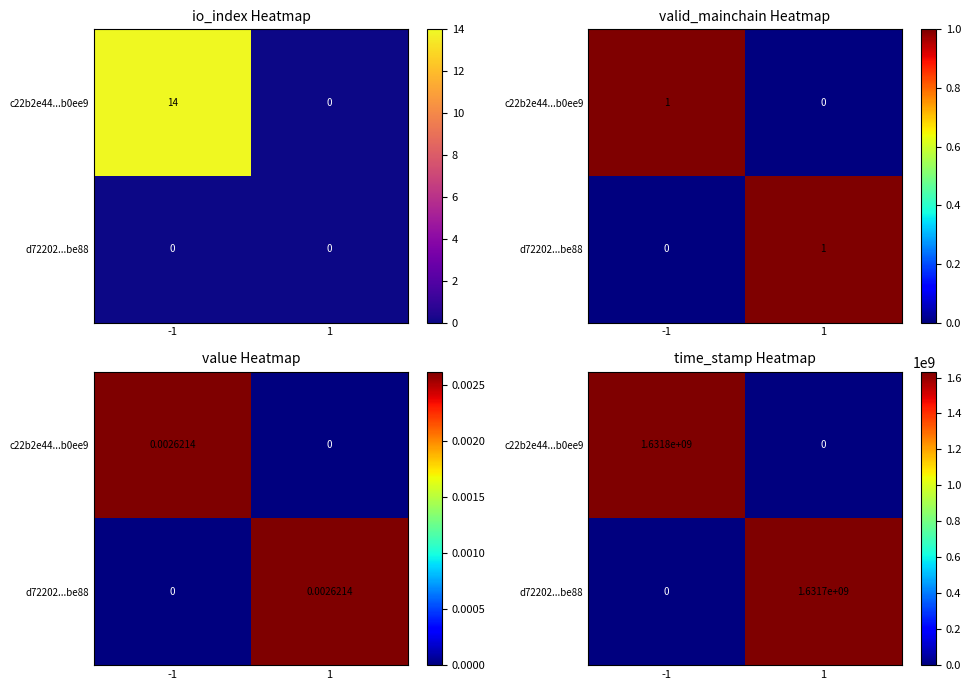

What is the total value across all series at 1?

1631749642